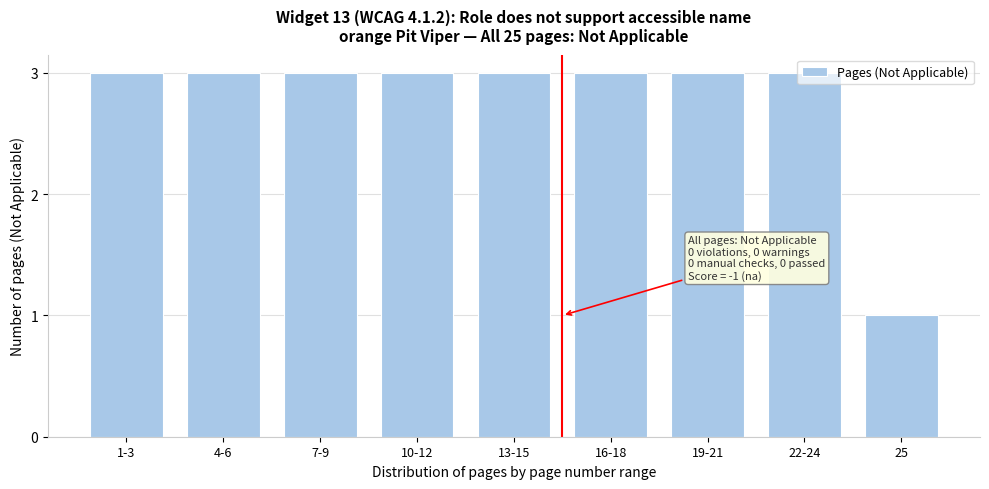

The value at 19-21 is 3. True or false?

True